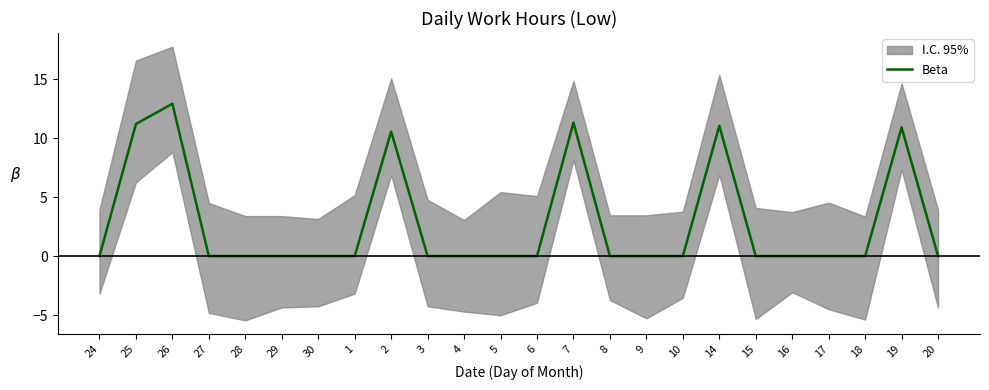

Rank the categories by value from lowest to highest.

24, 27, 28, 29, 30, 1, 3, 4, 5, 6, 8, 9, 10, 15, 16, 17, 18, 20, 2, 19, 14, 25, 7, 26